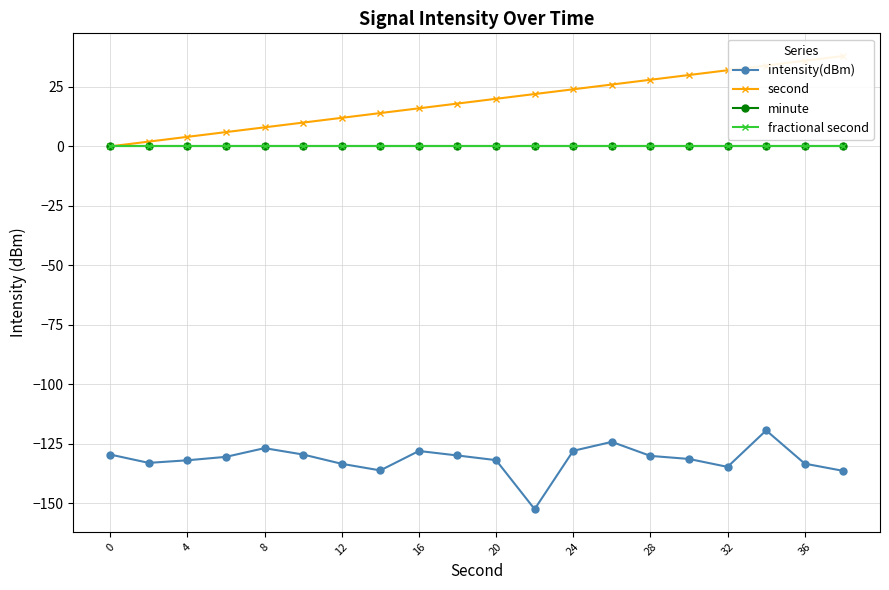

What is the value of the second point at the 10th from the left?

18.0